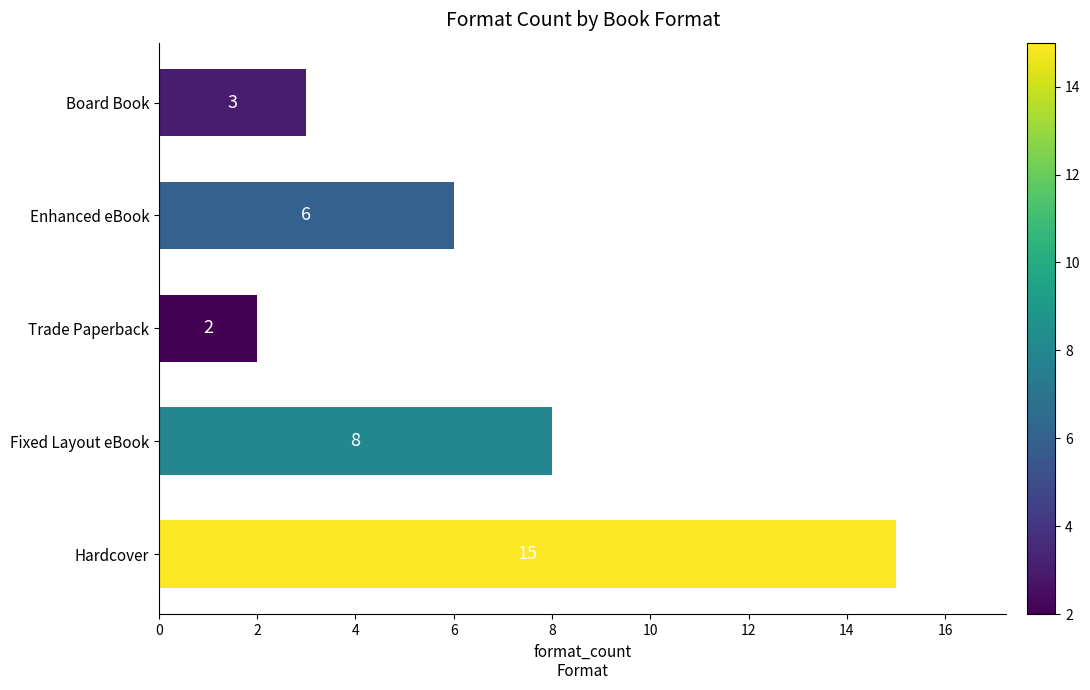

How many distinct data groups are displayed?

1